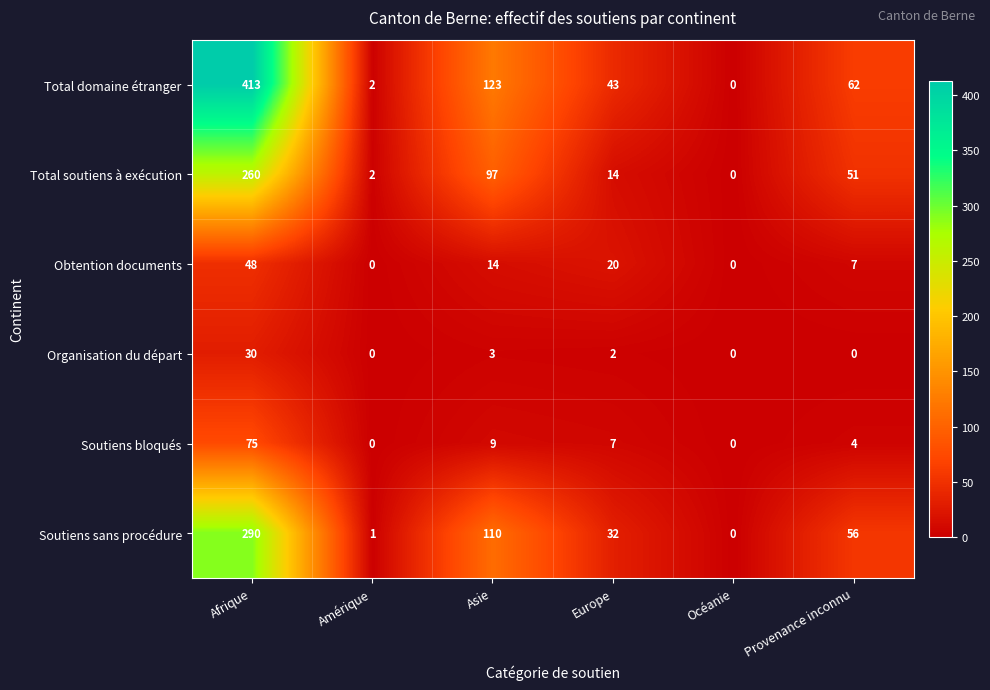

What is the difference between the Soutiens bloqués values at Océanie and Europe?

7